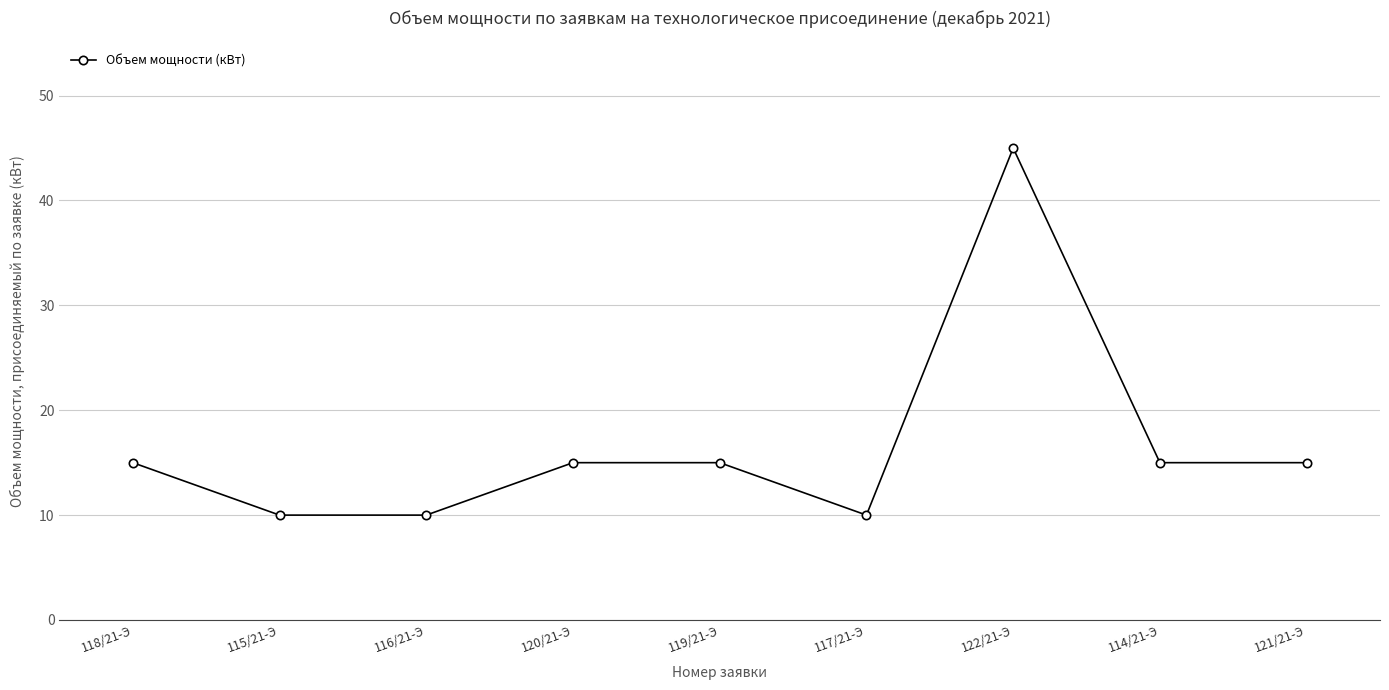

True or false: the data has more than 2 interior local peaks.

False